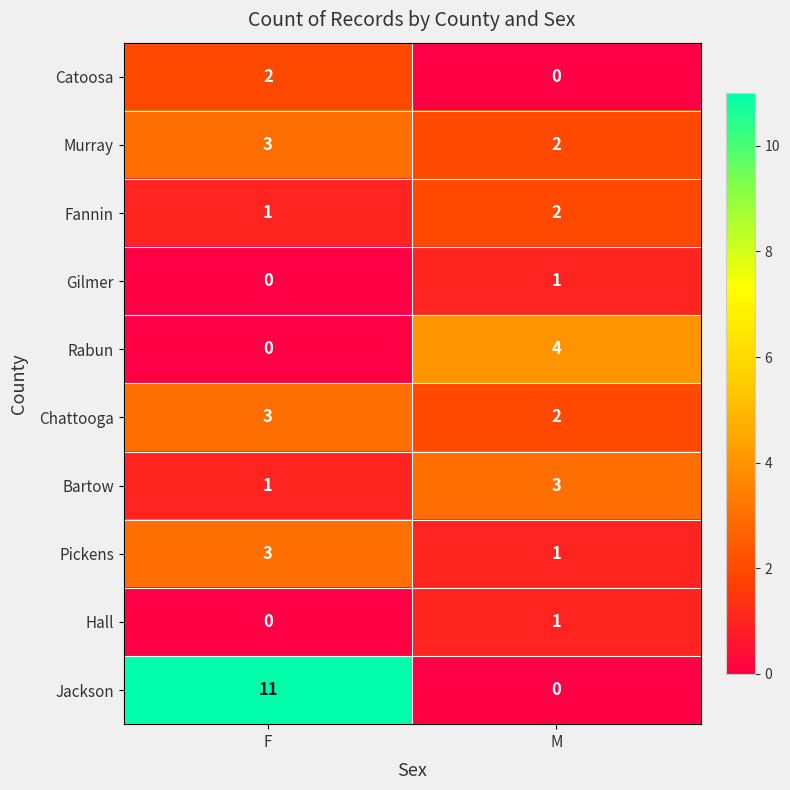

Which series has the largest range (max minus min)?

Jackson